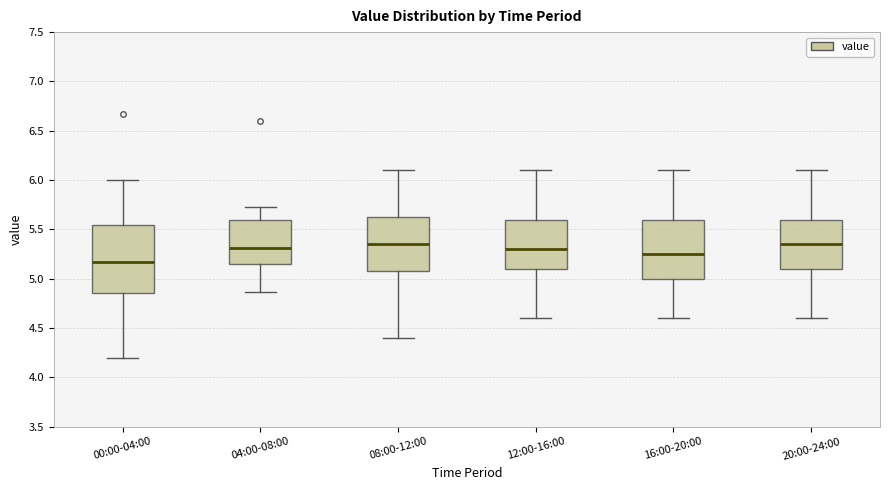

Reading left to right, read every box against the y-axis: the position of its median line, the range the box covers, and the ends of its whiskers. The values are not printed on the chart, so give them approximately, as read against the axis.

00:00-04:00: median 5.15, box 4.85 to 5.55, whiskers 4.20 to 6.00
04:00-08:00: median 5.30, box 5.15 to 5.60, whiskers 4.85 to 5.75
08:00-12:00: median 5.35, box 5.10 to 5.65, whiskers 4.40 to 6.10
12:00-16:00: median 5.30, box 5.10 to 5.60, whiskers 4.60 to 6.10
16:00-20:00: median 5.25, box 5.00 to 5.60, whiskers 4.60 to 6.10
20:00-24:00: median 5.35, box 5.10 to 5.60, whiskers 4.60 to 6.10